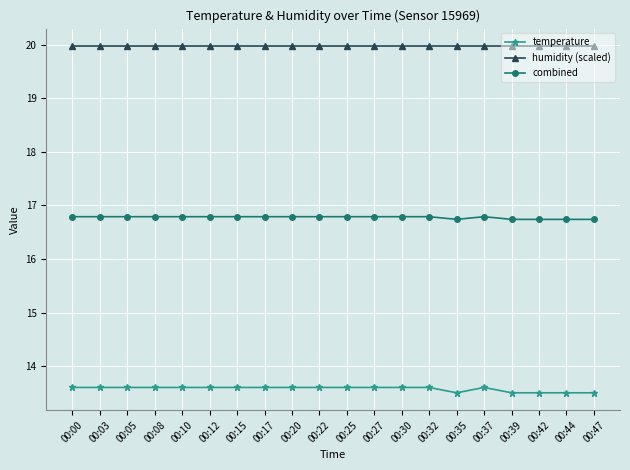

True or false: combined and temperature cross at least once.

False